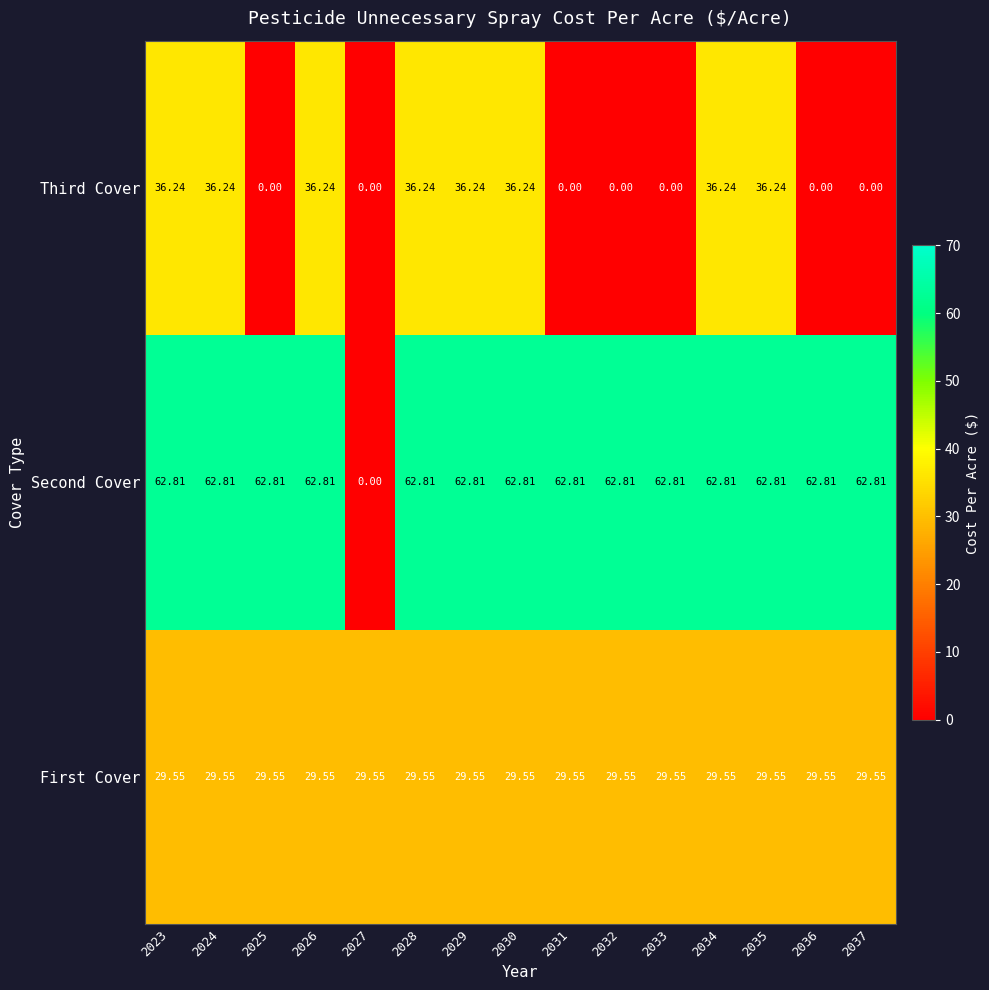

How many series are shown in this chart?

3